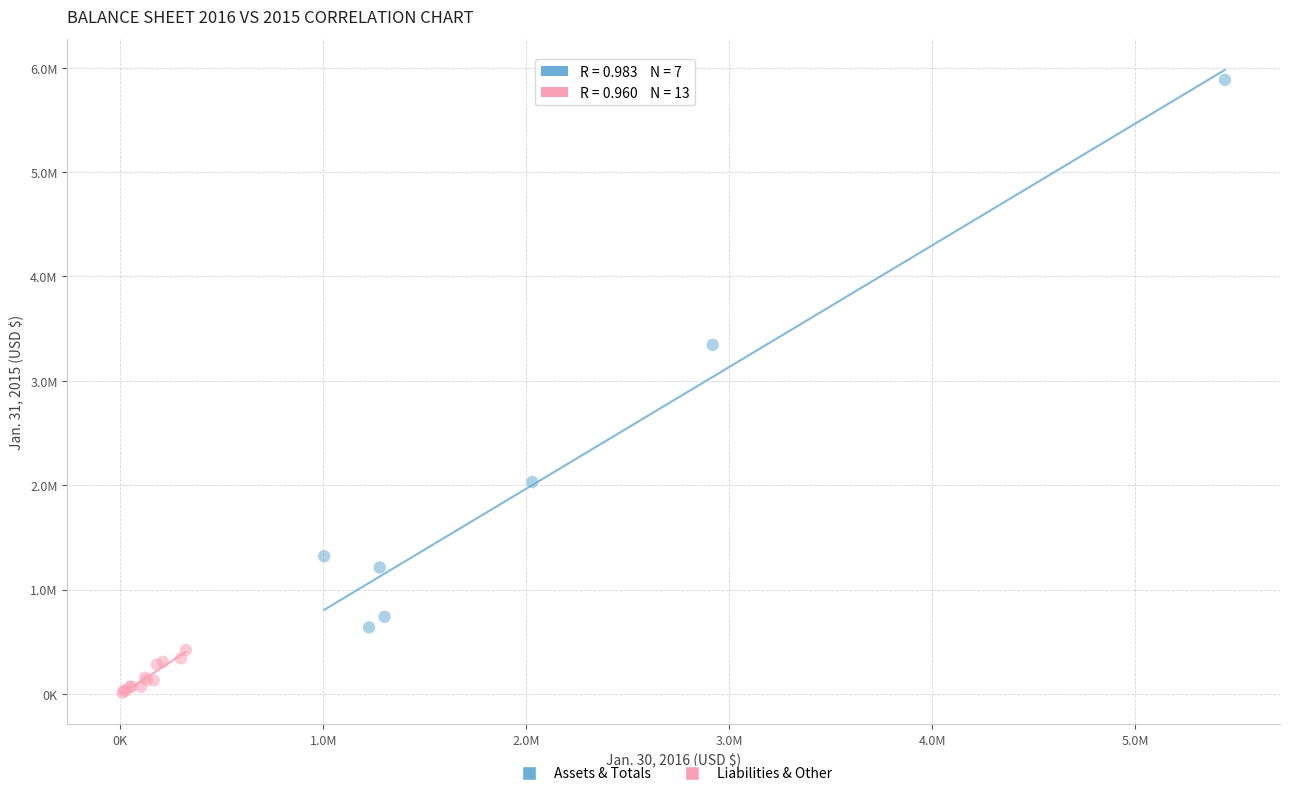

What are all the series names shown in the legend?

Assets & Totals, Liabilities & Other